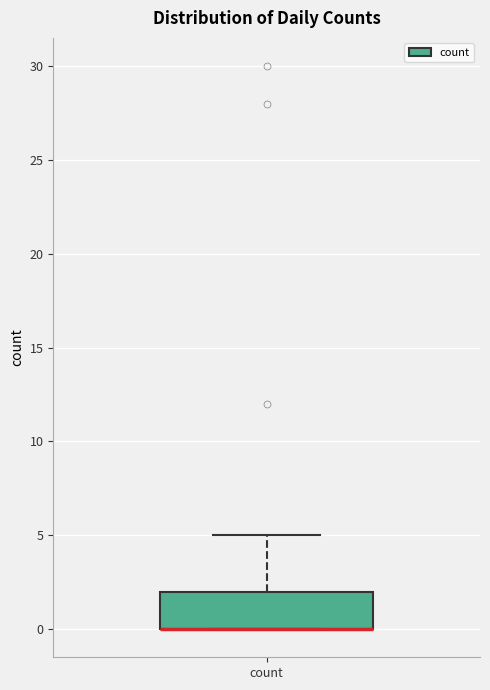

Read this box plot against the y-axis: the position of the median line, the range covered by the box, and the ends of both whiskers. The values are not printed on the chart, so give them approximately, as read against the axis.

median 0 (drawn on the box's lower edge), box 0 to 2, whiskers 0 to 5